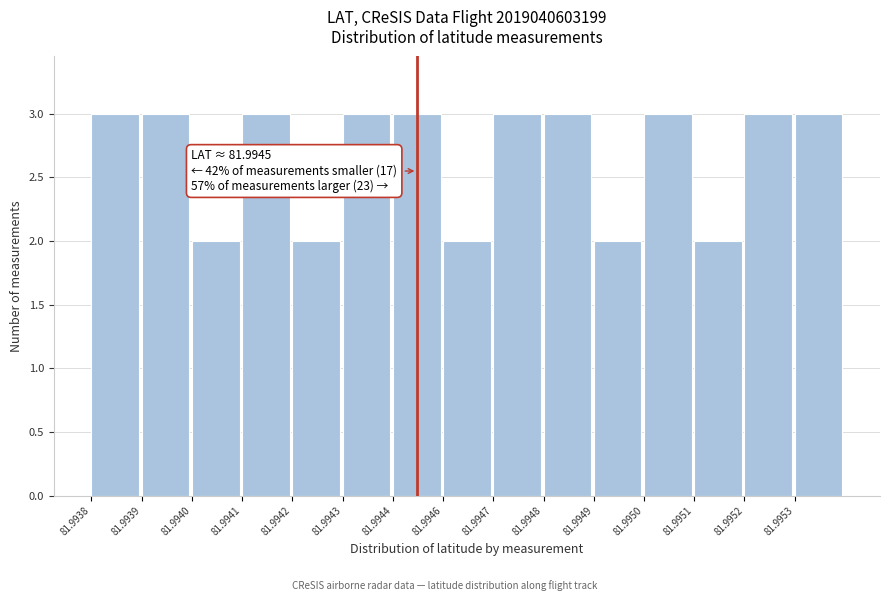

Reading left to right, list all the values displayed in this chart.

81.9938=3	81.9939=3	81.9940=2	81.9941=3	81.9942=2	81.9943=3	81.9944=3	81.9946=2	81.9947=3	81.9948=3	81.9949=2	81.9950=3	81.9951=2	81.9952=3	81.9953=3